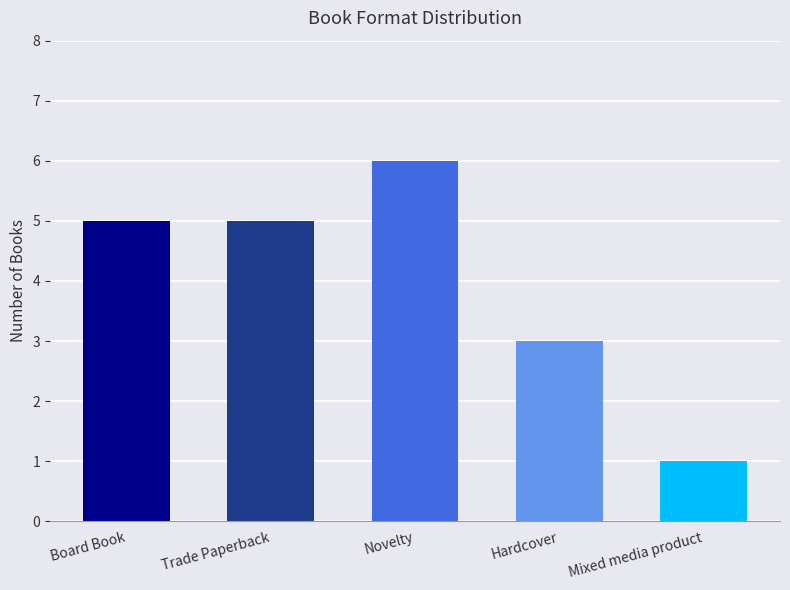

What is the change in value from Trade Paperback to Mixed media product?

-4